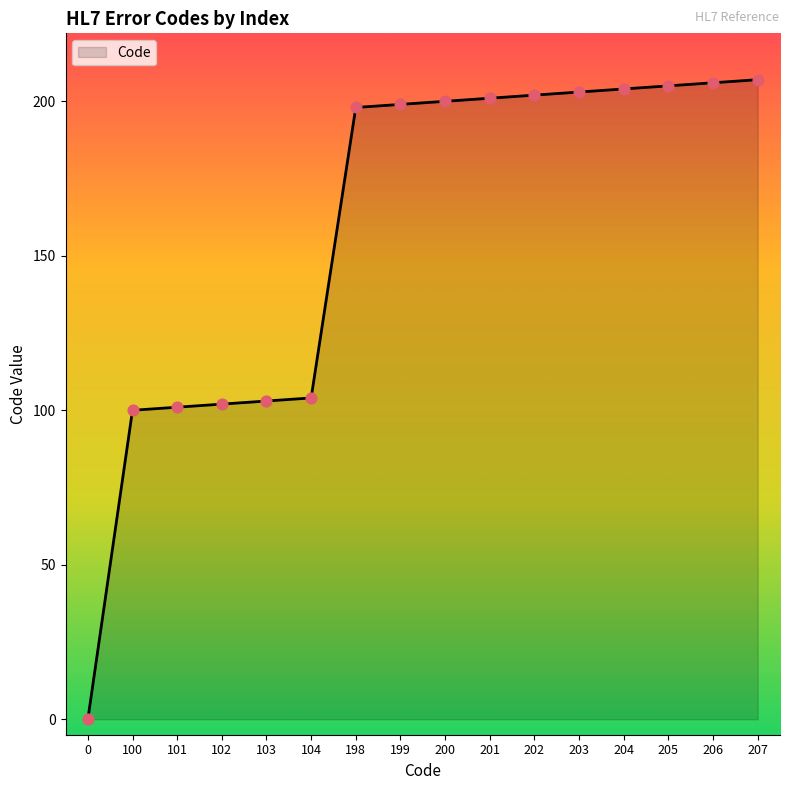

What is the ratio of the value at 100 to the value at 202?

0.5